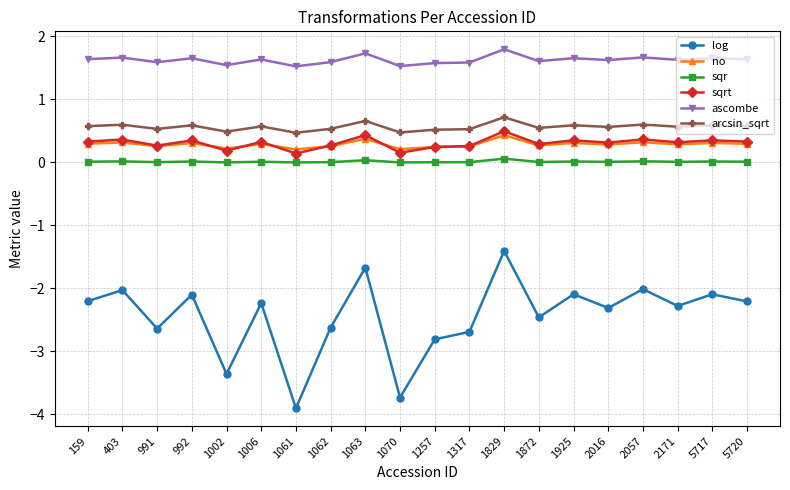

Rank the series by their maximum value, from highest to lowest.

ascombe, arcsin_sqrt, sqrt, no, sqr, log